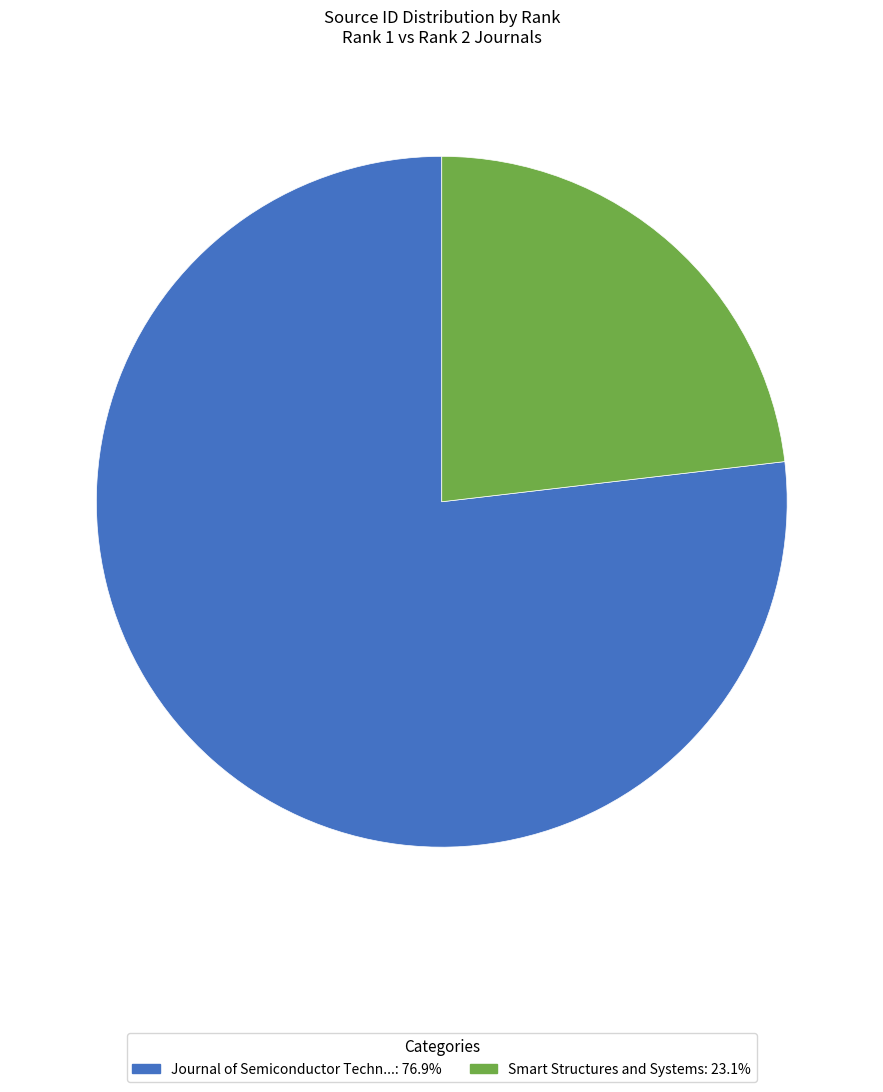

Is there any slice that represents more than half of the pie?

Yes